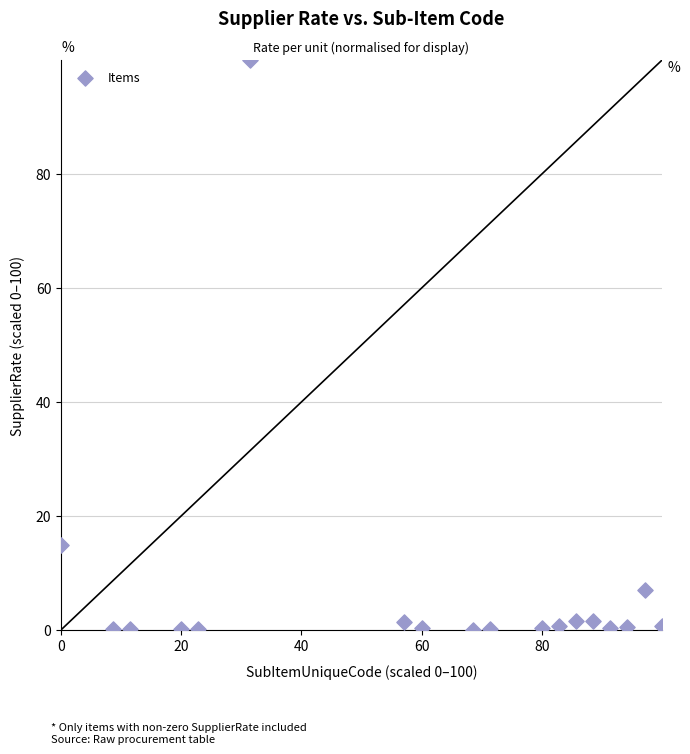

What is the range of X values (max minus min)?

100.0